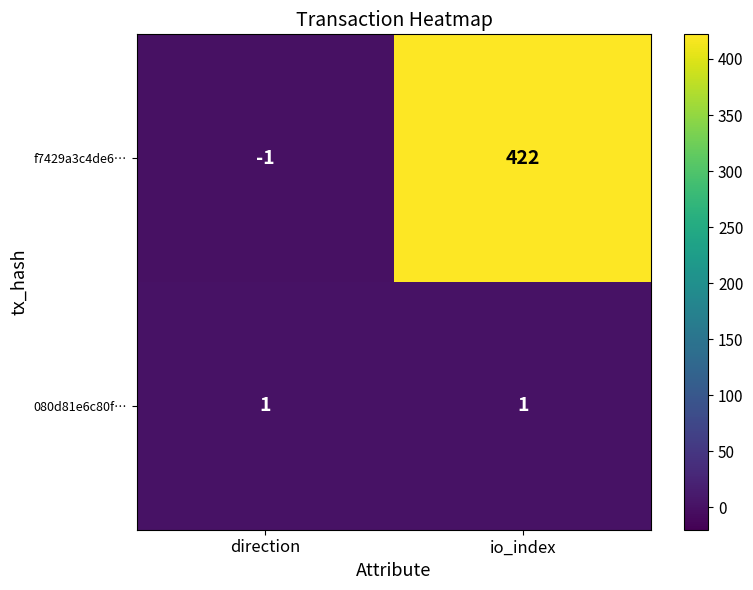

The f7429a3c4de6… series shows 268 at io_index. True or false?

False